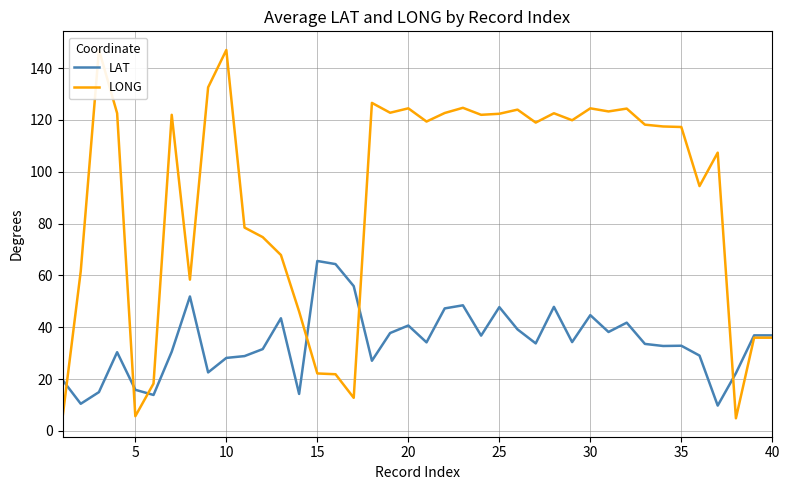

Which series has the largest total across all categories?

LONG